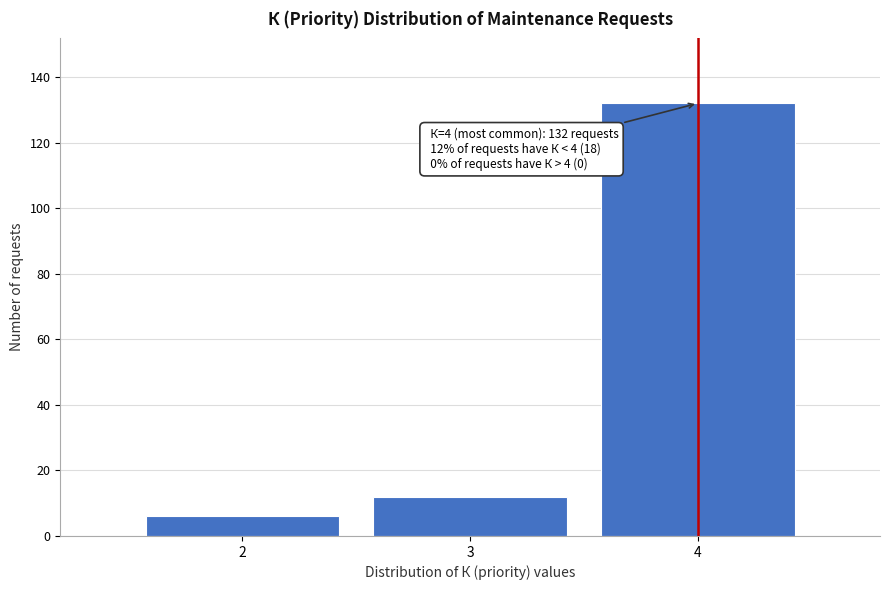

Which range on the x-axis has the tallest bar?

3.5 to 4.5